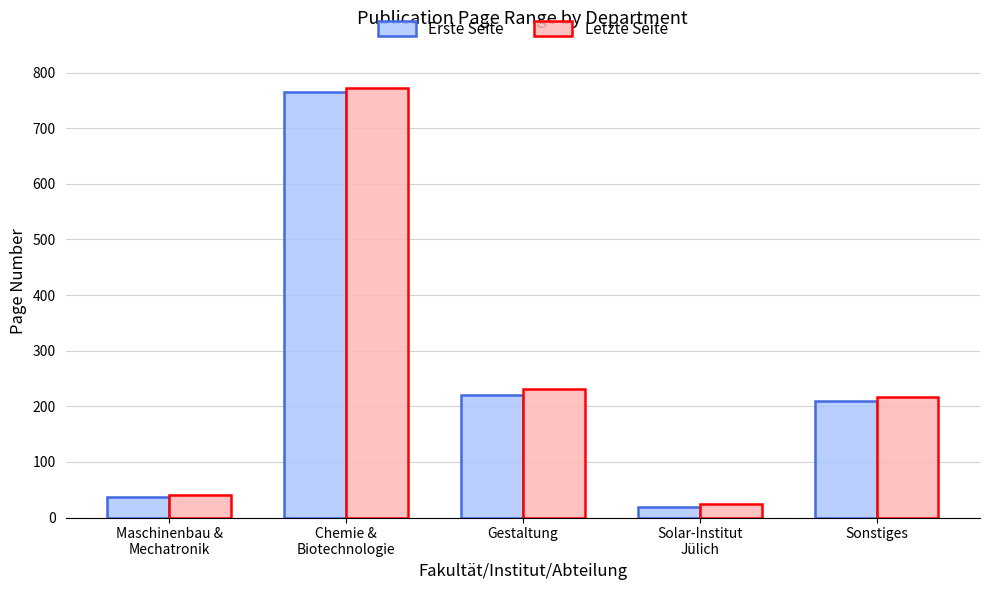

Reading right to left, transcribe all the data shown in this chart.

Erste Seite: Sonstiges=210	Solar-Institut
Jülich=19	Gestaltung=220	Chemie &
Biotechnologie=765	Maschinenbau &
Mechatronik=37
Letzte Seite: Sonstiges=217	Solar-Institut
Jülich=24	Gestaltung=232	Chemie &
Biotechnologie=772	Maschinenbau &
Mechatronik=41